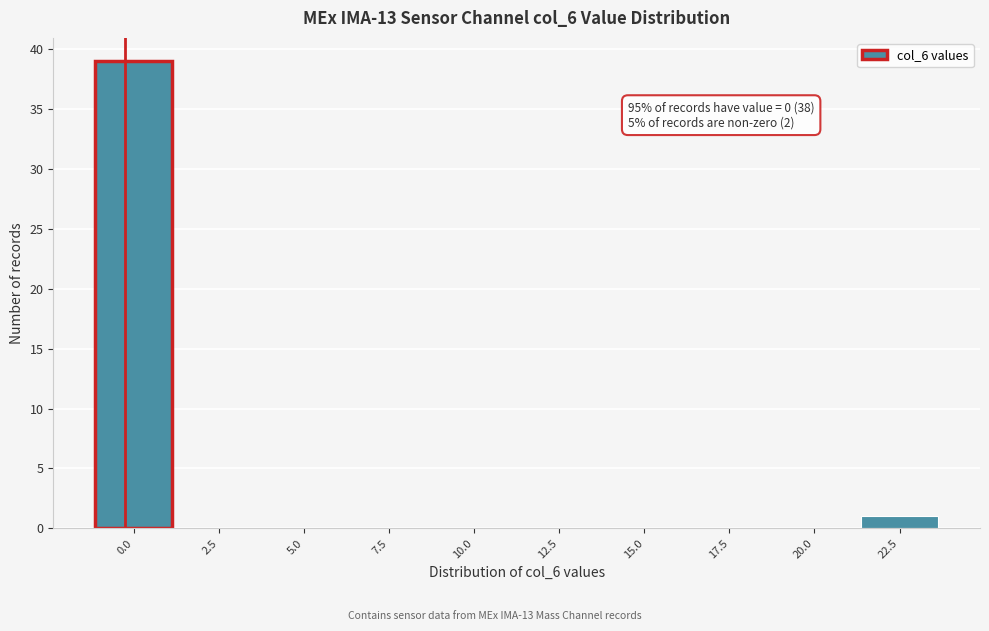

Reading left to right, list all the values displayed in this chart.

0.0=39	2.5=0	5.0=0	7.5=0	10.0=0	12.5=0	15.0=0	17.5=0	20.0=0	22.5=1